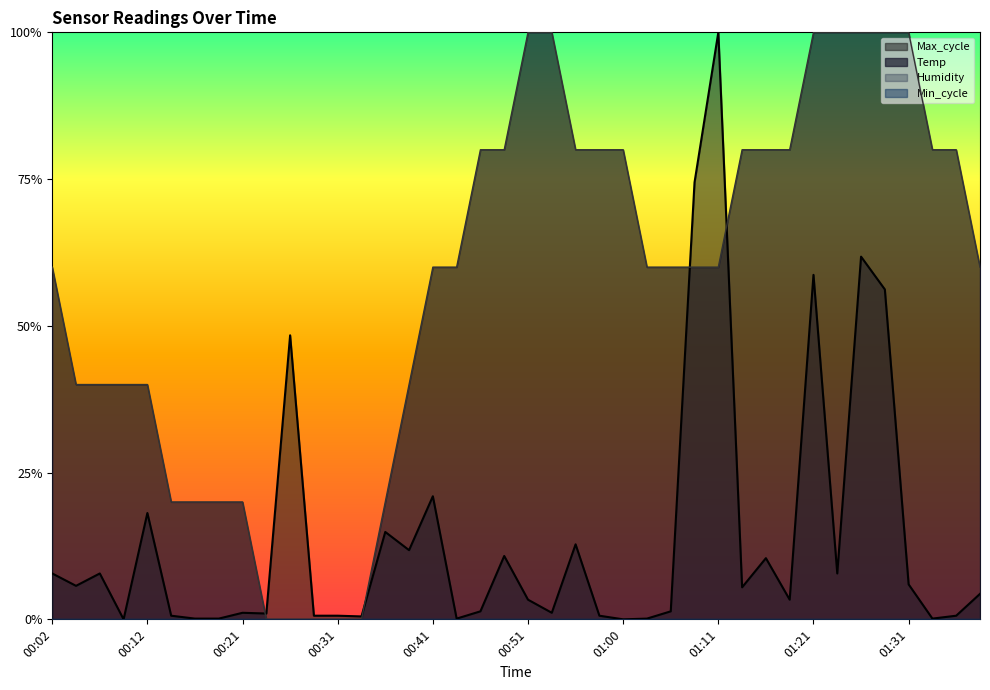

True or false: Max_cycle has more than 1 interior local peaks.

True